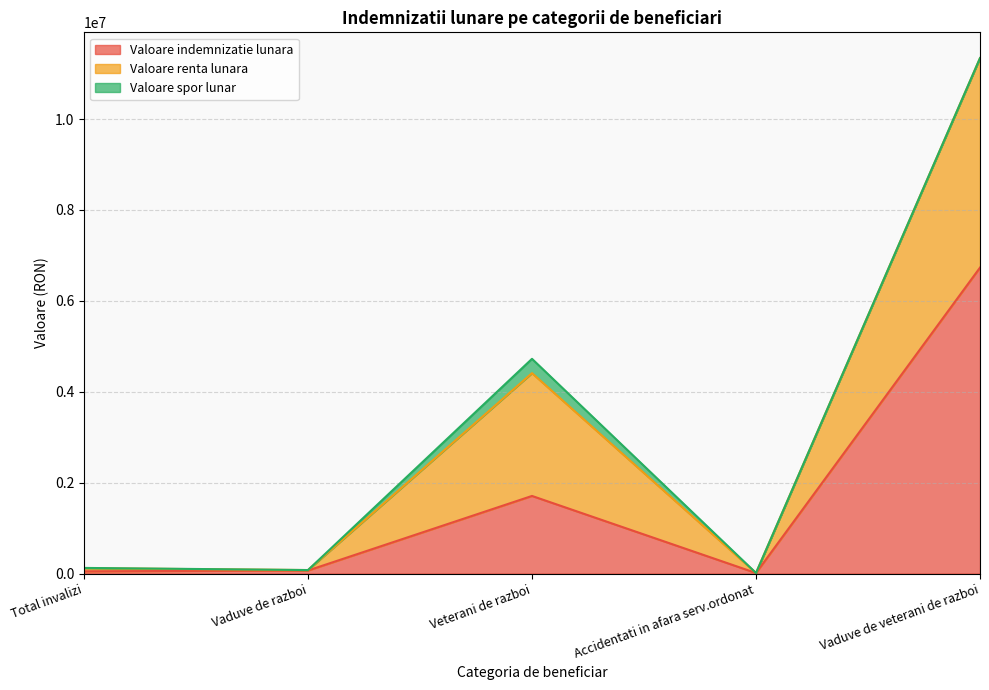

The Valoare indemnizatie lunara series shows 3667701 at Vaduve de veterani de razboi. True or false?

False